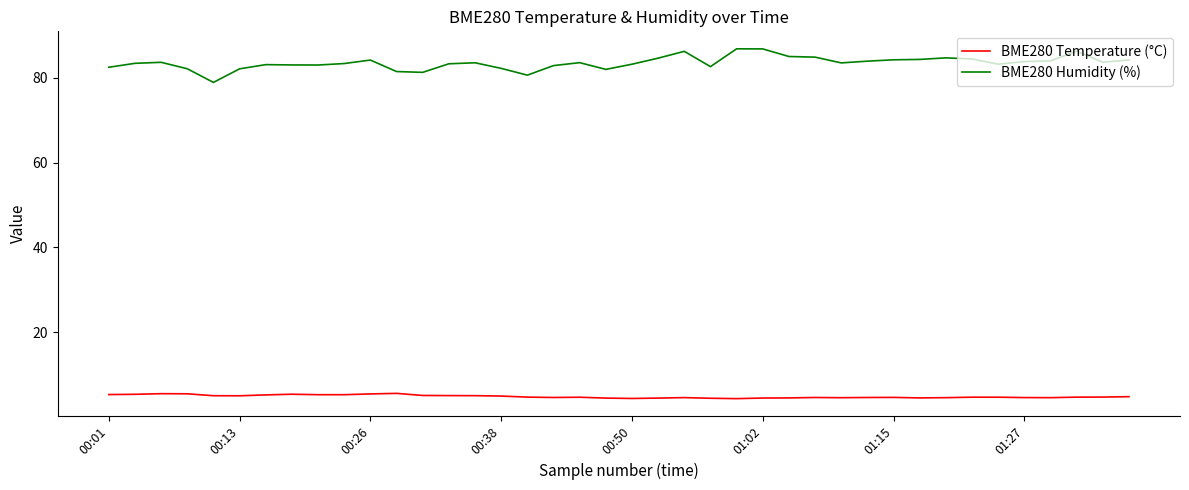

Which series has the largest total across all categories?

BME280 Humidity (%)